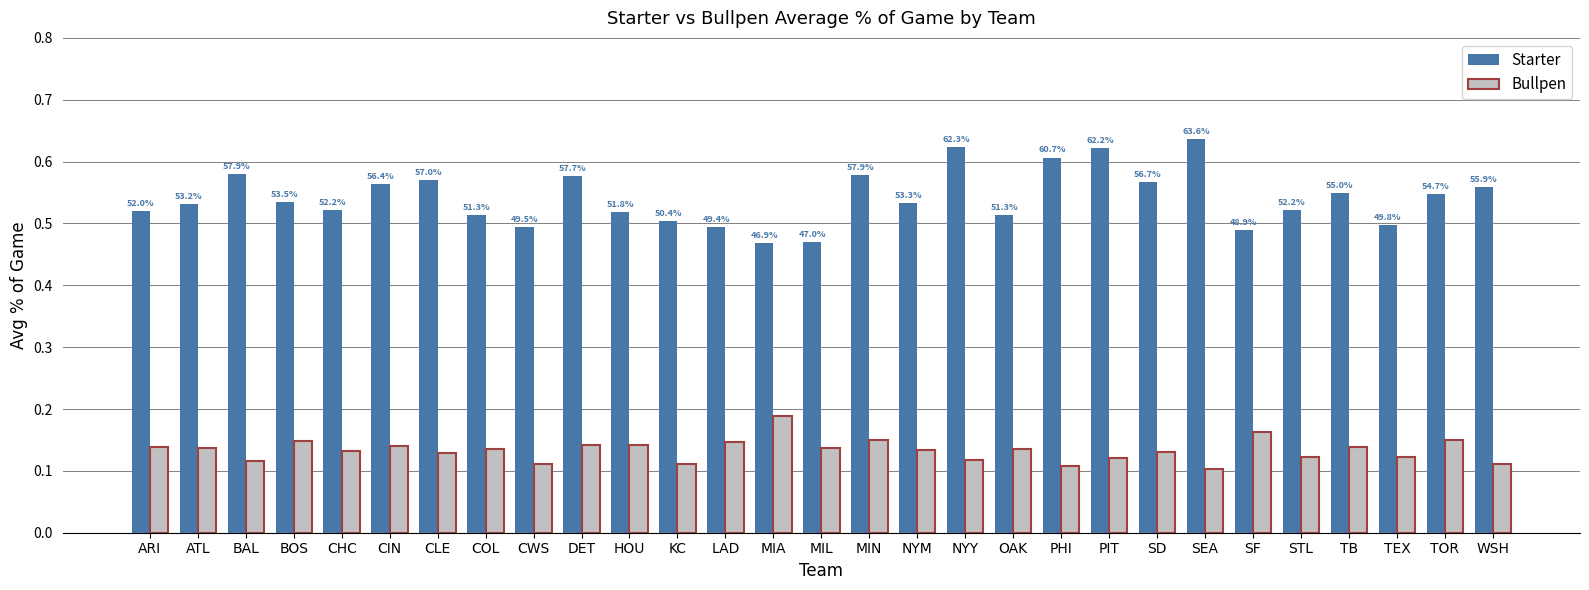

List the series in order of their overall mean, highest first.

Starter, Bullpen